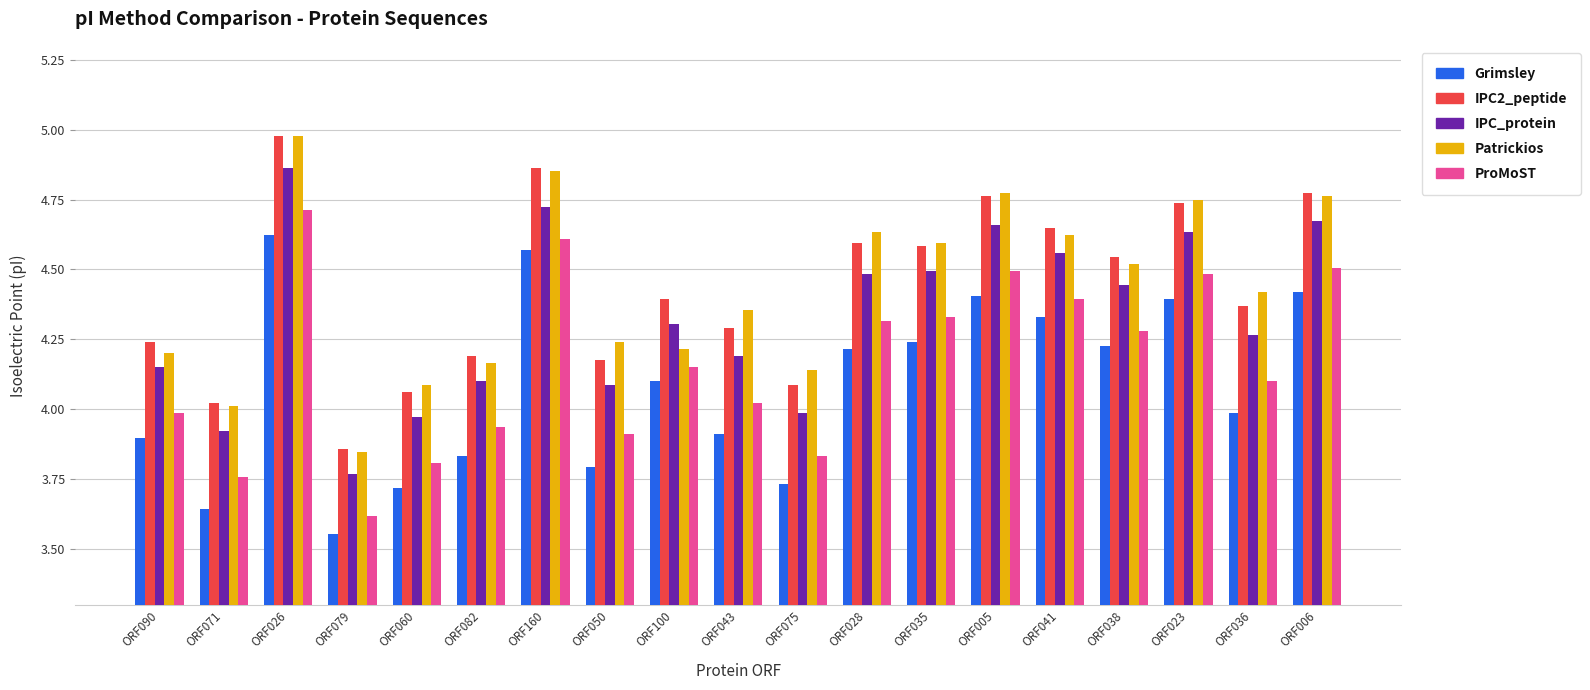

What are all the series names shown in the legend?

Grimsley, IPC2_peptide, IPC_protein, Patrickios, ProMoST